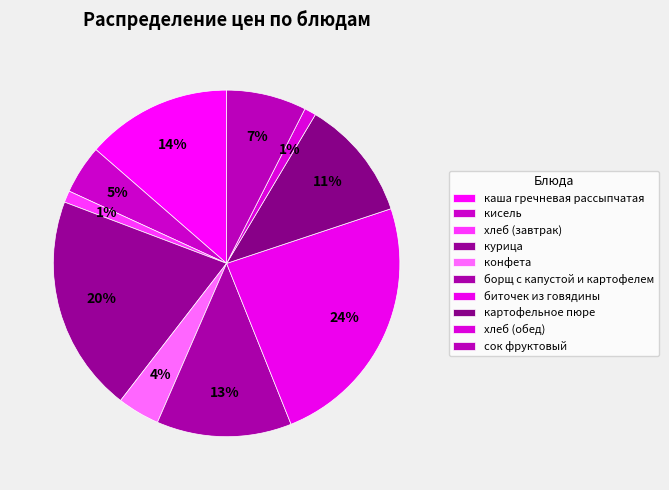

What portion of the pie excludes хлеб (обед)?

98.9%